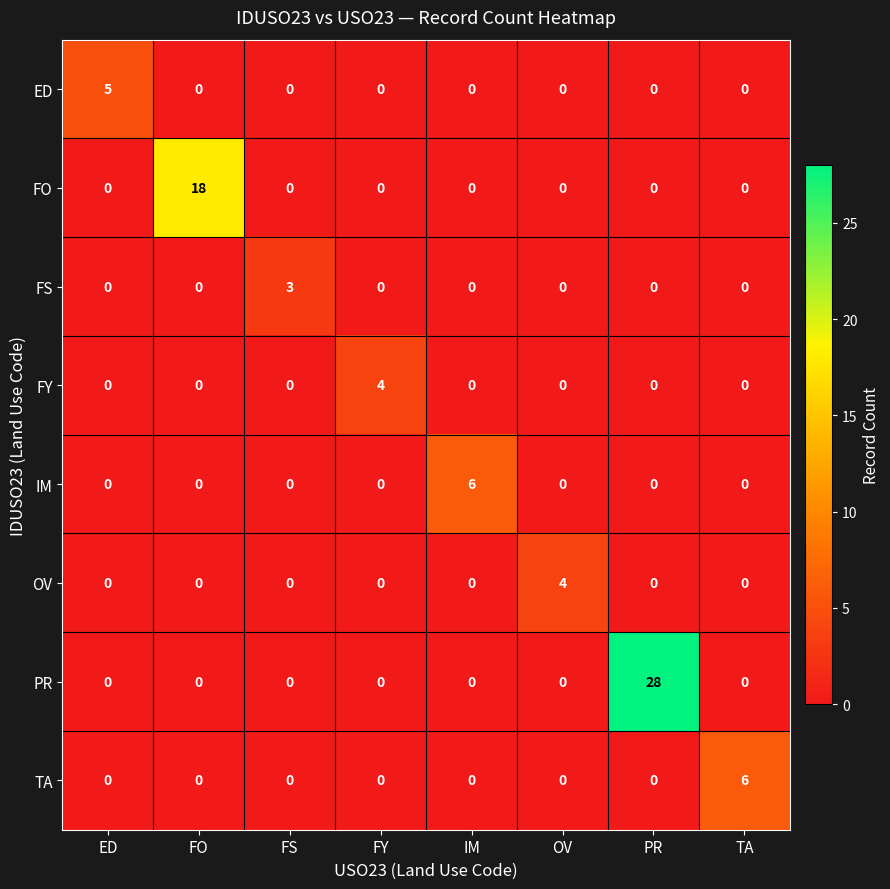

What is the total value across all series at PR?

28